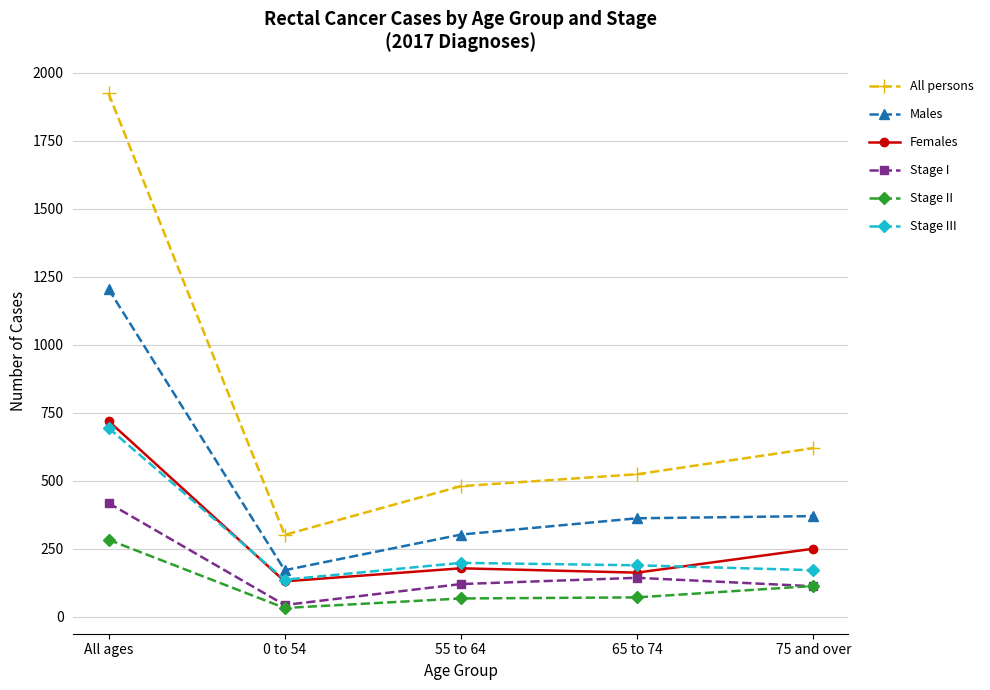

How many interior local peaks does the Stage III series have?

1